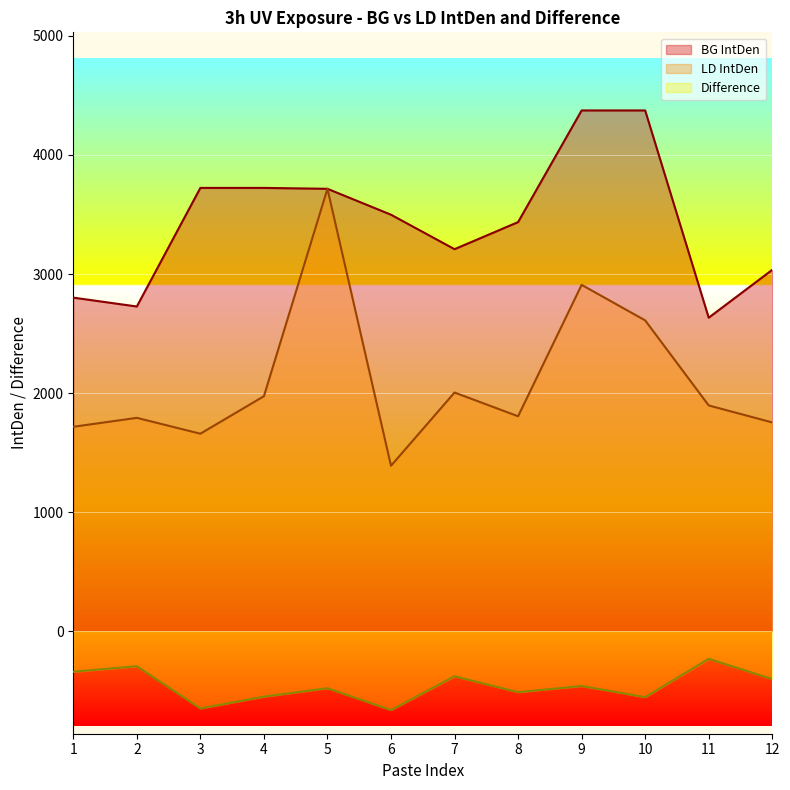

At how many categories does at least one series exceed 2571?

12